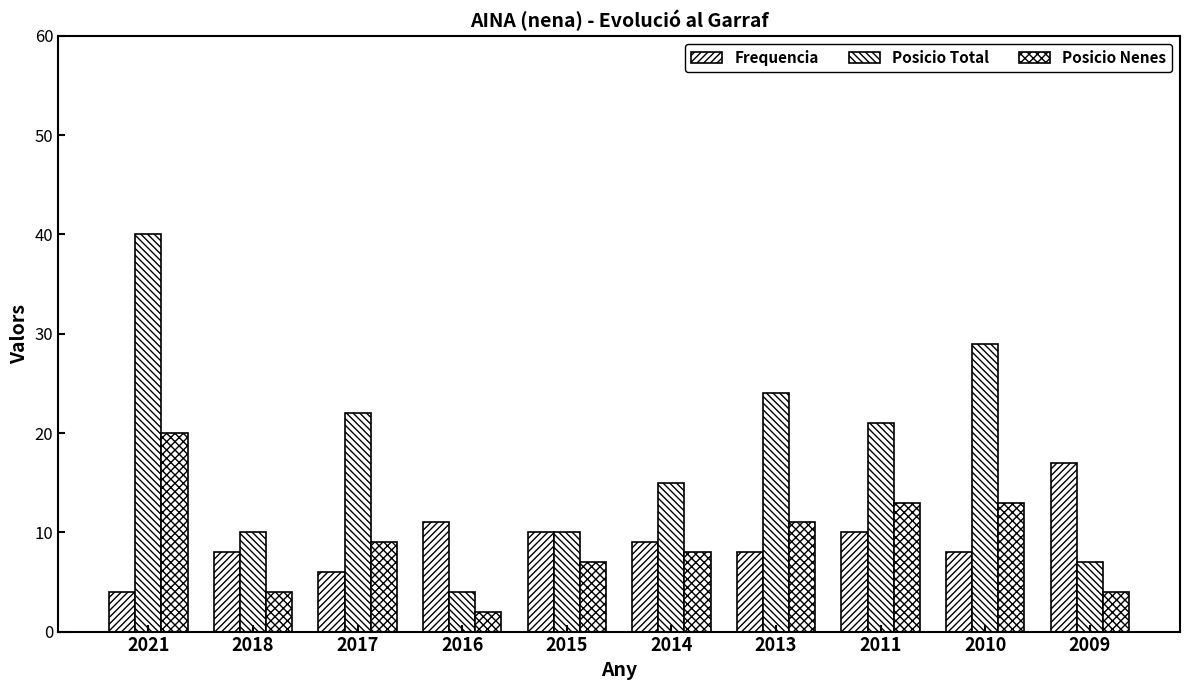

What is the smallest value displayed?

2